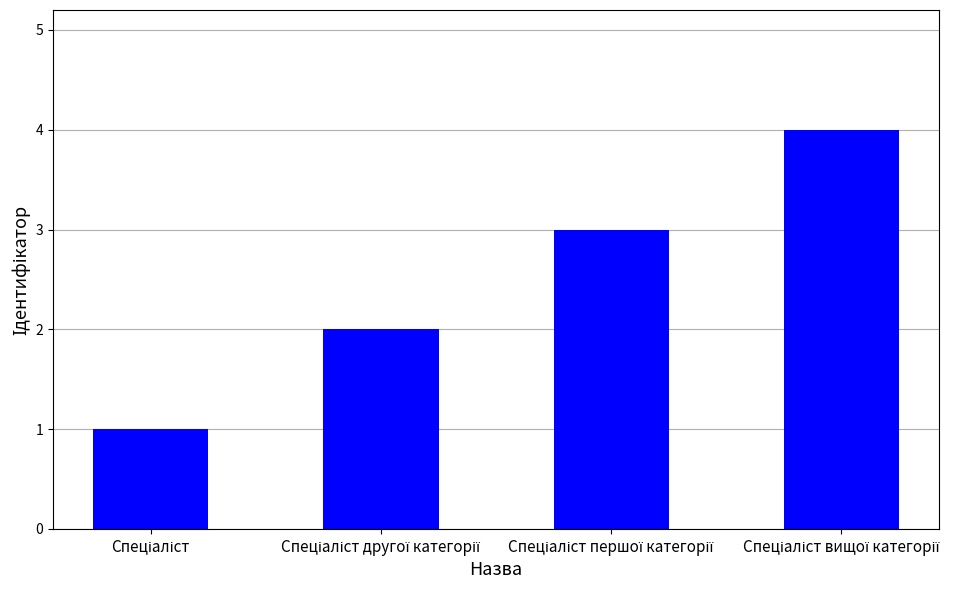

What is the greatest value displayed?

4